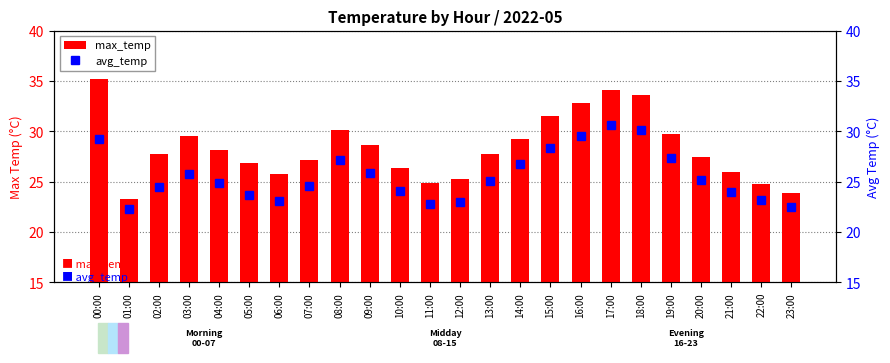

Rank the series by their average value, from lowest to highest.

avg_temp, max_temp